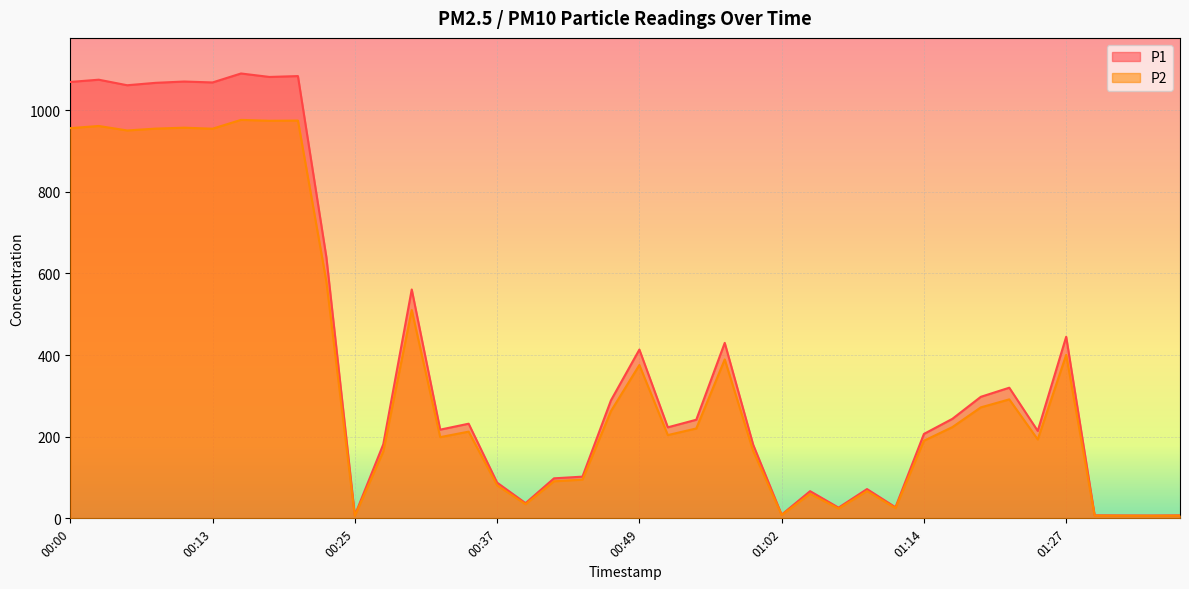

Does the chart display data point markers on the line(s)?

No